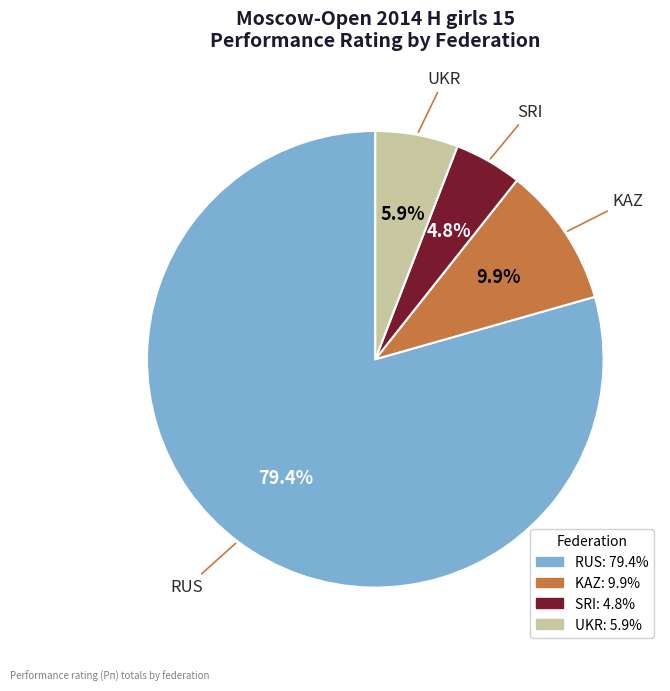

Is there any slice that represents more than half of the pie?

Yes